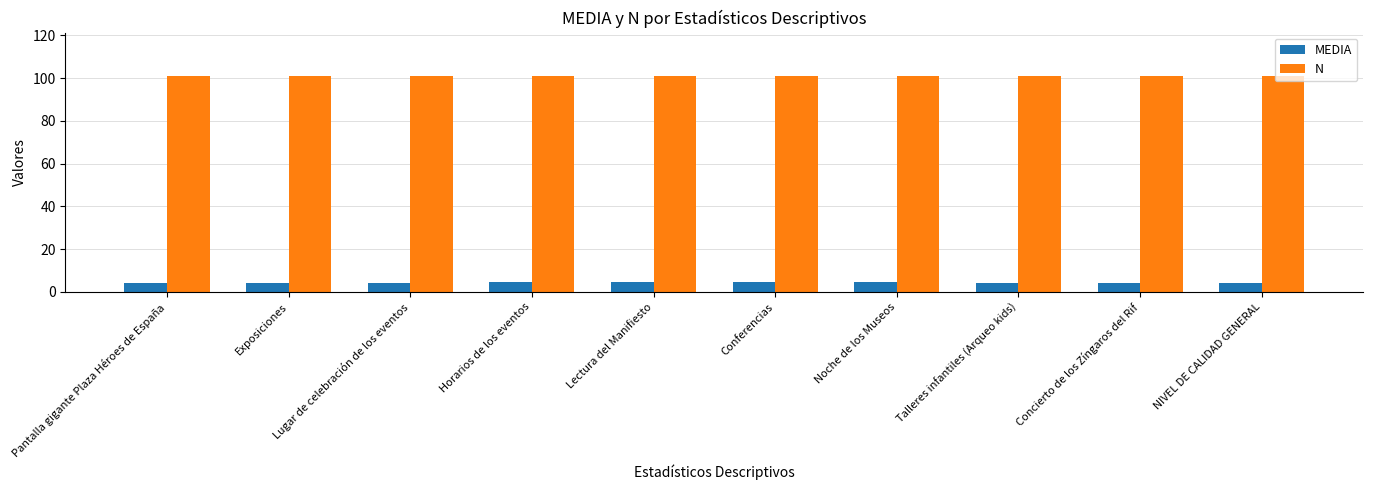

What is the approximate value of MEDIA at Concierto de los Zíngaros del Rif?

4.3